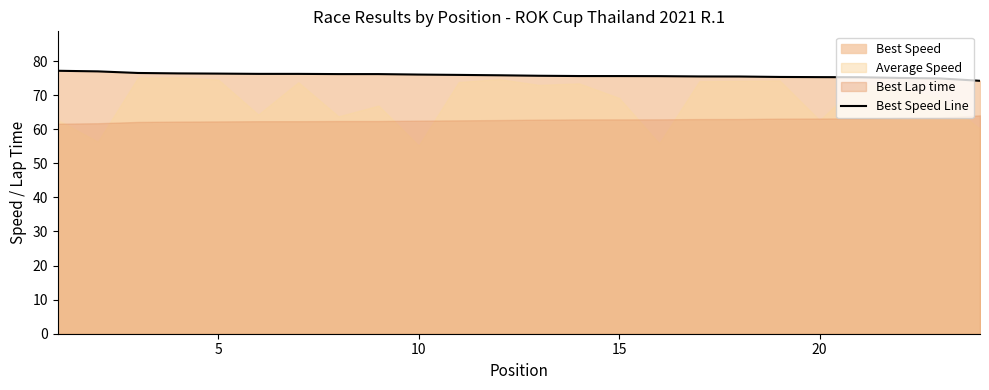

True or false: the data has more than 2 interior local peaks.

False